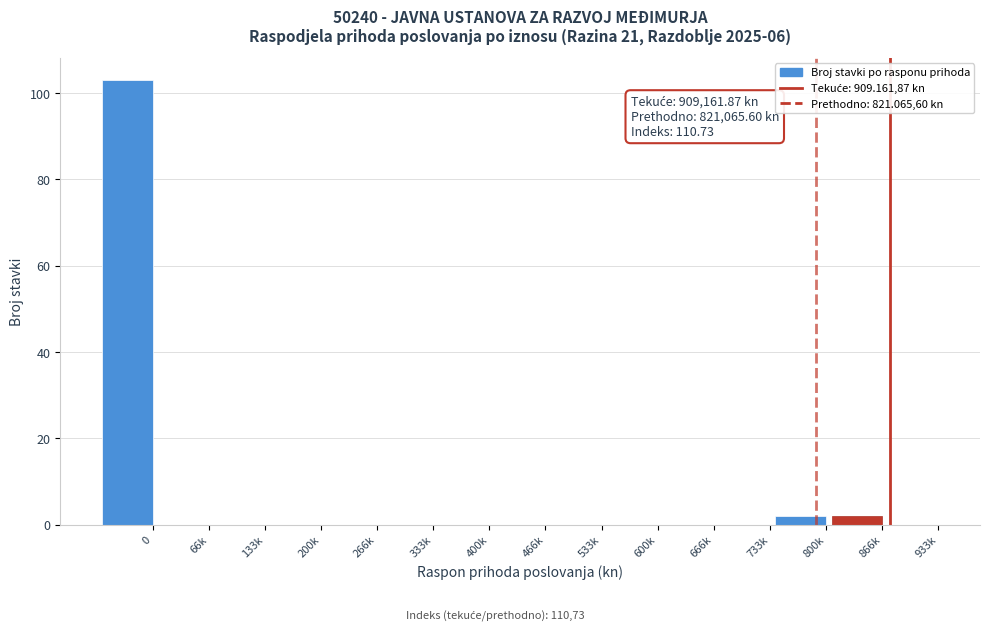

Reading left to right, transcribe all the data shown in this chart.

0=103	66k=0	133k=0	200k=0	266k=0	333k=0	400k=0	466k=0	533k=0	600k=0	666k=0	733k=0	800k=2	866k=2	933k=0